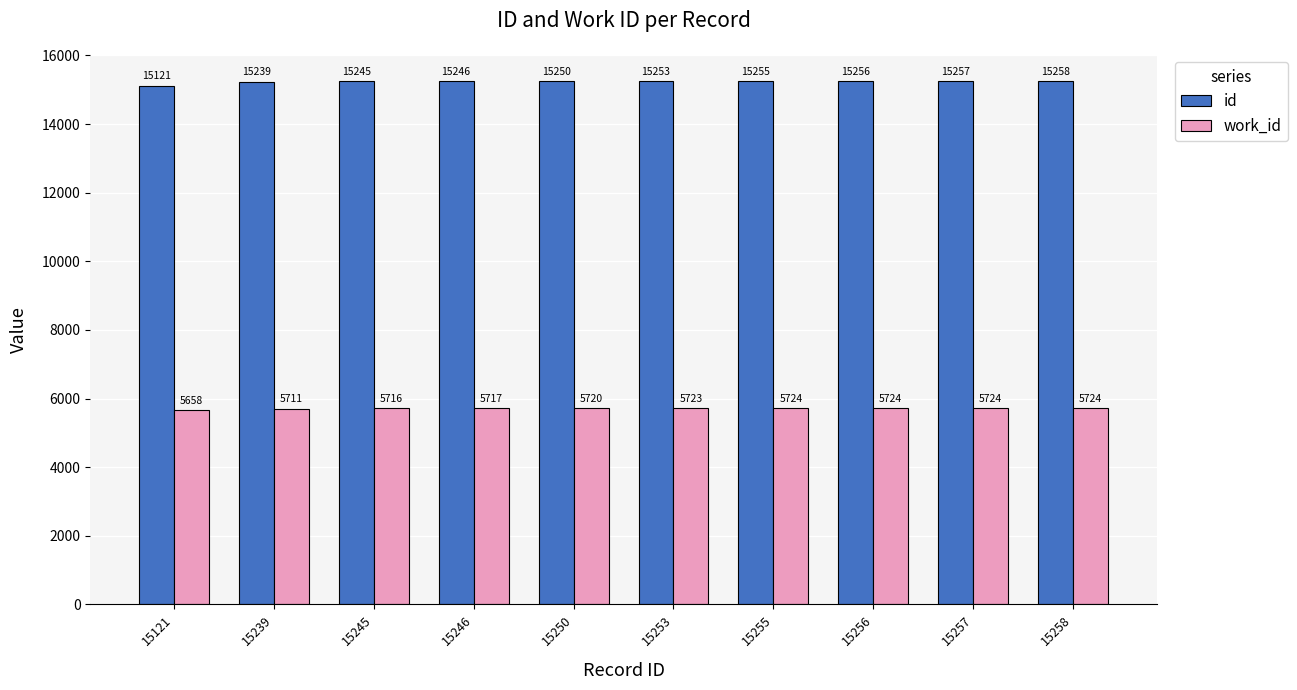

Rank the series by their average value, from lowest to highest.

work_id, id